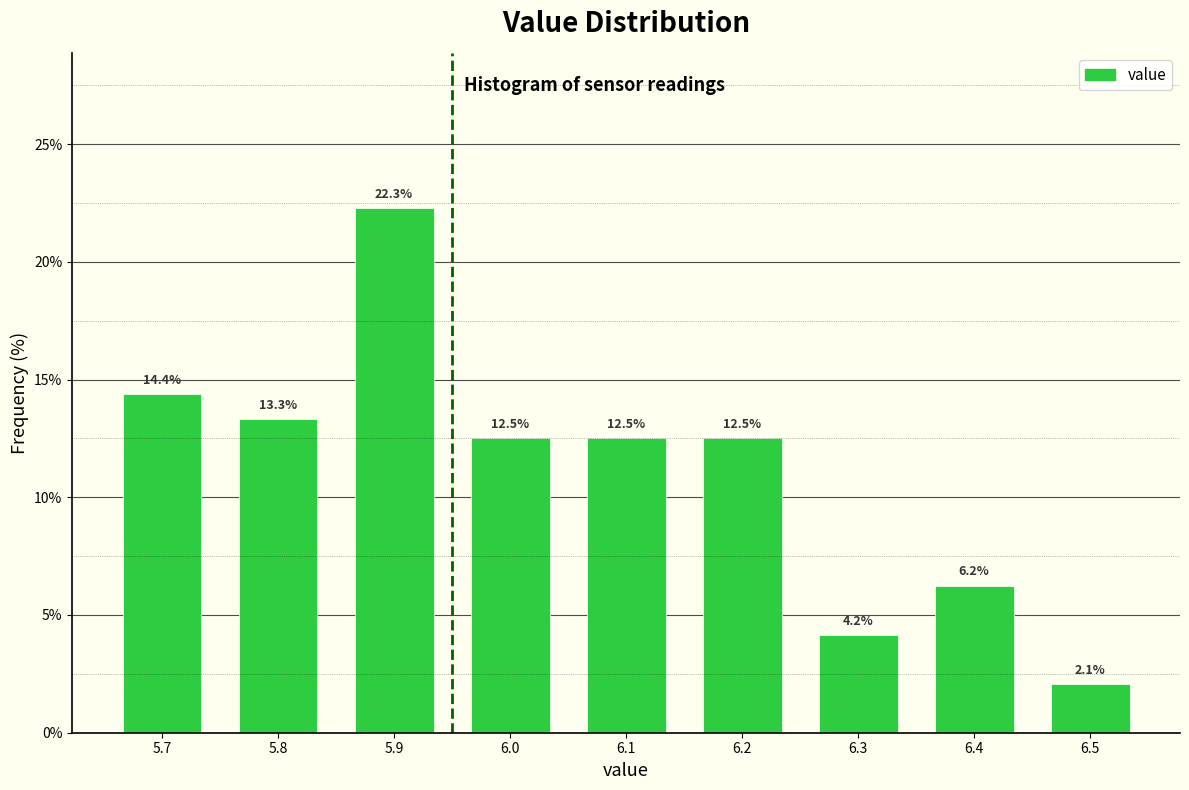

Reading left to right, list every bar in this chart as the range it spans on the x-axis followed by its height.

5.65 to 5.75: 14.4
5.75 to 5.85: 13.3
5.85 to 5.95: 22.3
5.95 to 6.05: 12.5
6.05 to 6.15: 12.5
6.15 to 6.25: 12.5
6.25 to 6.35: 4.2
6.35 to 6.45: 6.2
6.45 to 6.55: 2.1